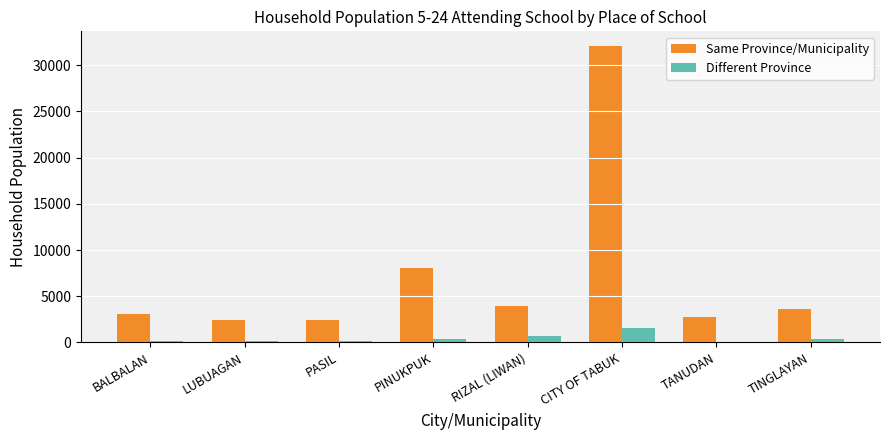

What is the total value across all series at RIZAL (LIWAN)?

4636